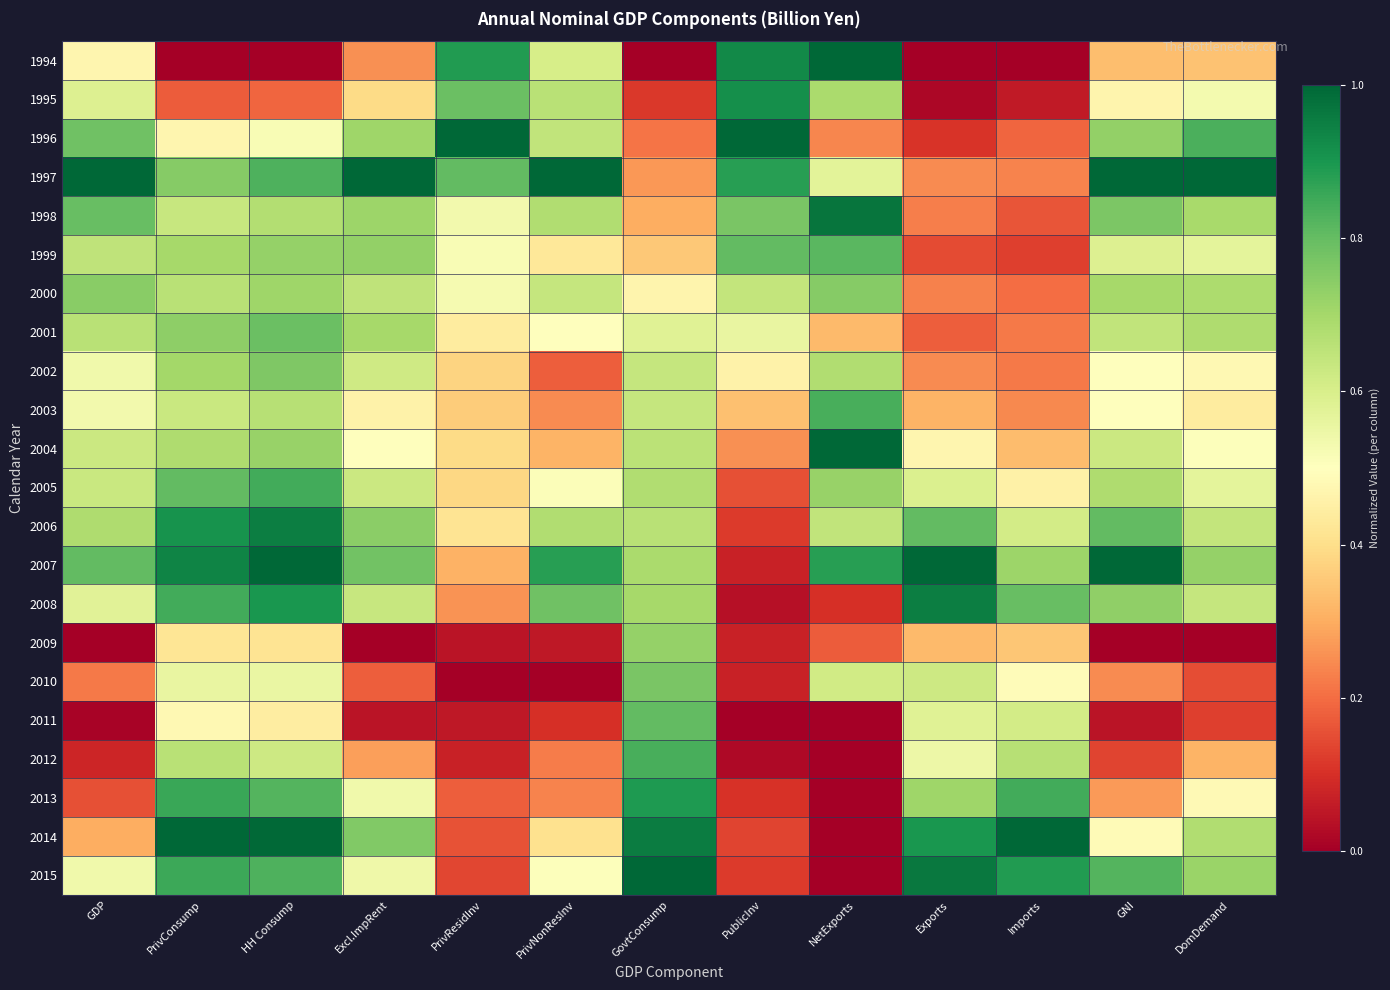

At GovtConsump, list the series in order from smallest to largest.

1994, 1995, 1996, 1997, 1998, 1999, 2000, 2001, 2002, 2003, 2004, 2006, 2005, 2007, 2008, 2009, 2010, 2011, 2012, 2013, 2014, 2015